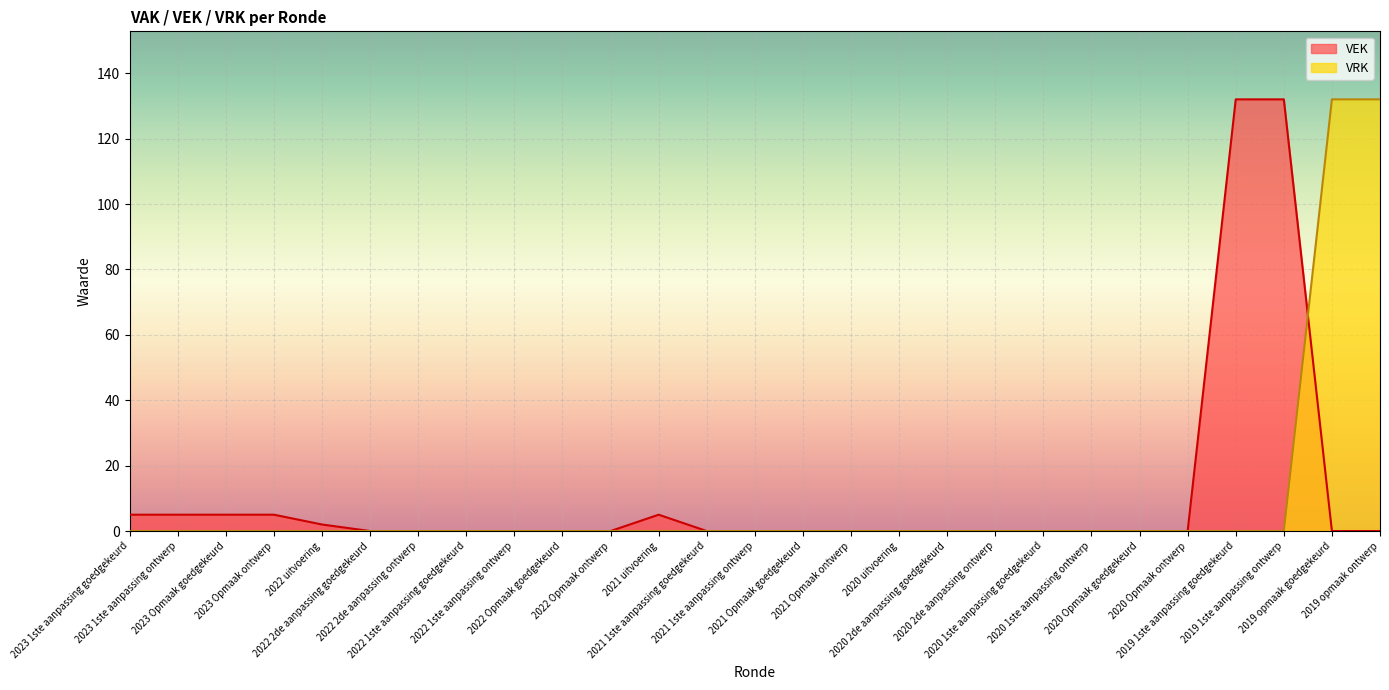

List the labels in order of VRK value, smallest first.

2023 1ste aanpassing goedgekeurd, 2023 1ste aanpassing ontwerp, 2023 Opmaak goedgekeurd, 2023 Opmaak ontwerp, 2022 uitvoering, 2022 2de aanpassing goedgekeurd, 2022 2de aanpassing ontwerp, 2022 1ste aanpassing goedgekeurd, 2022 1ste aanpassing ontwerp, 2022 Opmaak goedgekeurd, 2022 Opmaak ontwerp, 2021 uitvoering, 2021 1ste aanpassing goedgekeurd, 2021 1ste aanpassing ontwerp, 2021 Opmaak goedgekeurd, 2021 Opmaak ontwerp, 2020 uitvoering, 2020 2de aanpassing goedgekeurd, 2020 2de aanpassing ontwerp, 2020 1ste aanpassing goedgekeurd, 2020 1ste aanpassing ontwerp, 2020 Opmaak goedgekeurd, 2020 Opmaak ontwerp, 2019 1ste aanpassing goedgekeurd, 2019 1ste aanpassing ontwerp, 2019 opmaak goedgekeurd, 2019 opmaak ontwerp